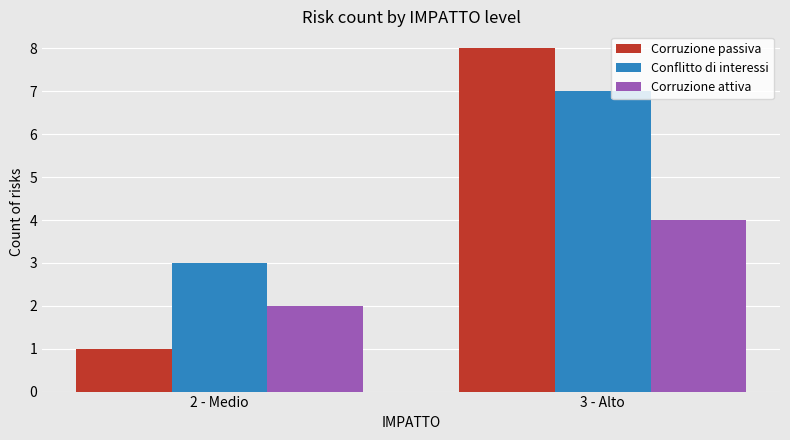

What are all the series names shown in the legend?

Corruzione passiva, Conflitto di interessi, Corruzione attiva